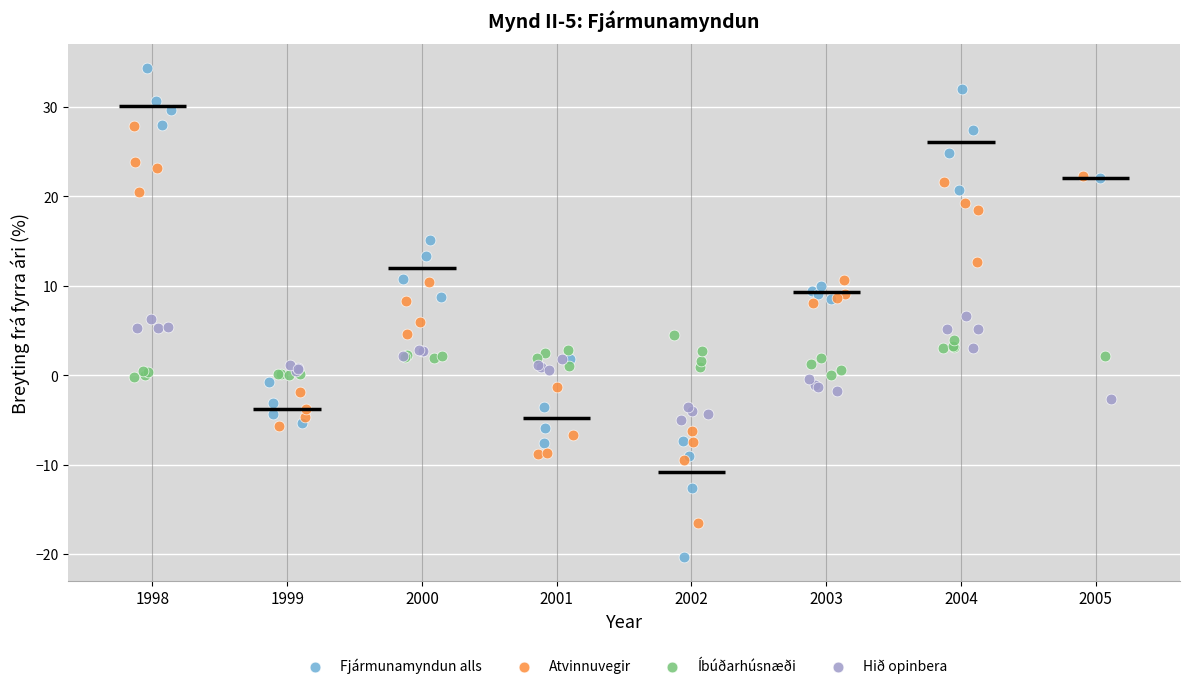

Which series reaches the maximum Y coordinate?

Fjármunamyndun alls